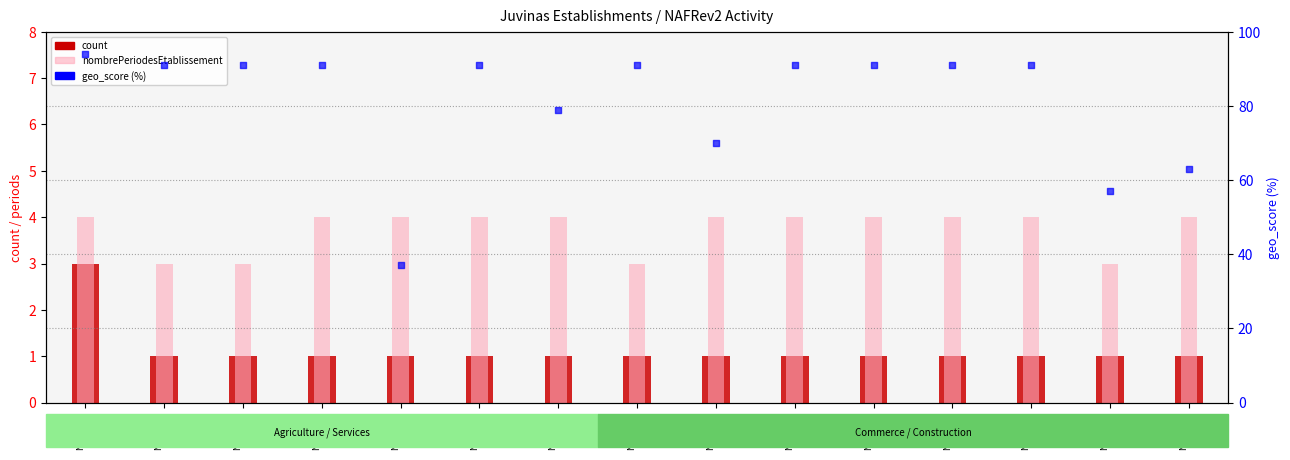

Is the value of geo_score (%) at NAFRev2
01.11Z greater than the value of count at NAFRev2
36.00Z?

Yes